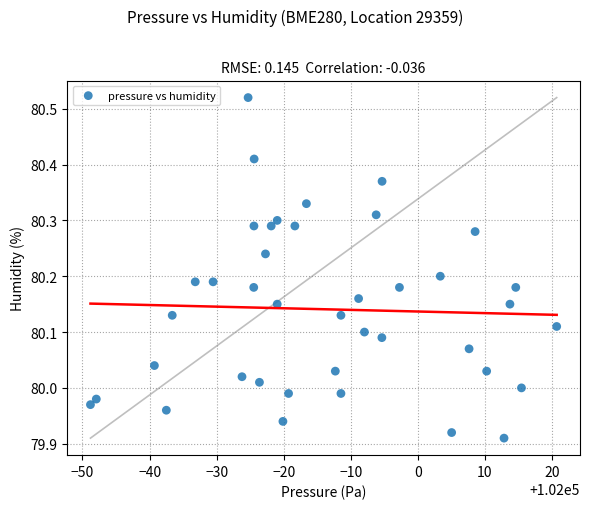

What is the range of Y values (max minus min)?

0.6